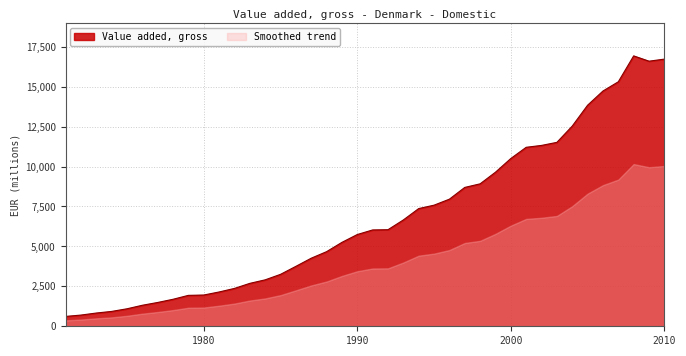

At which label does the data first exceed 6029?

1991